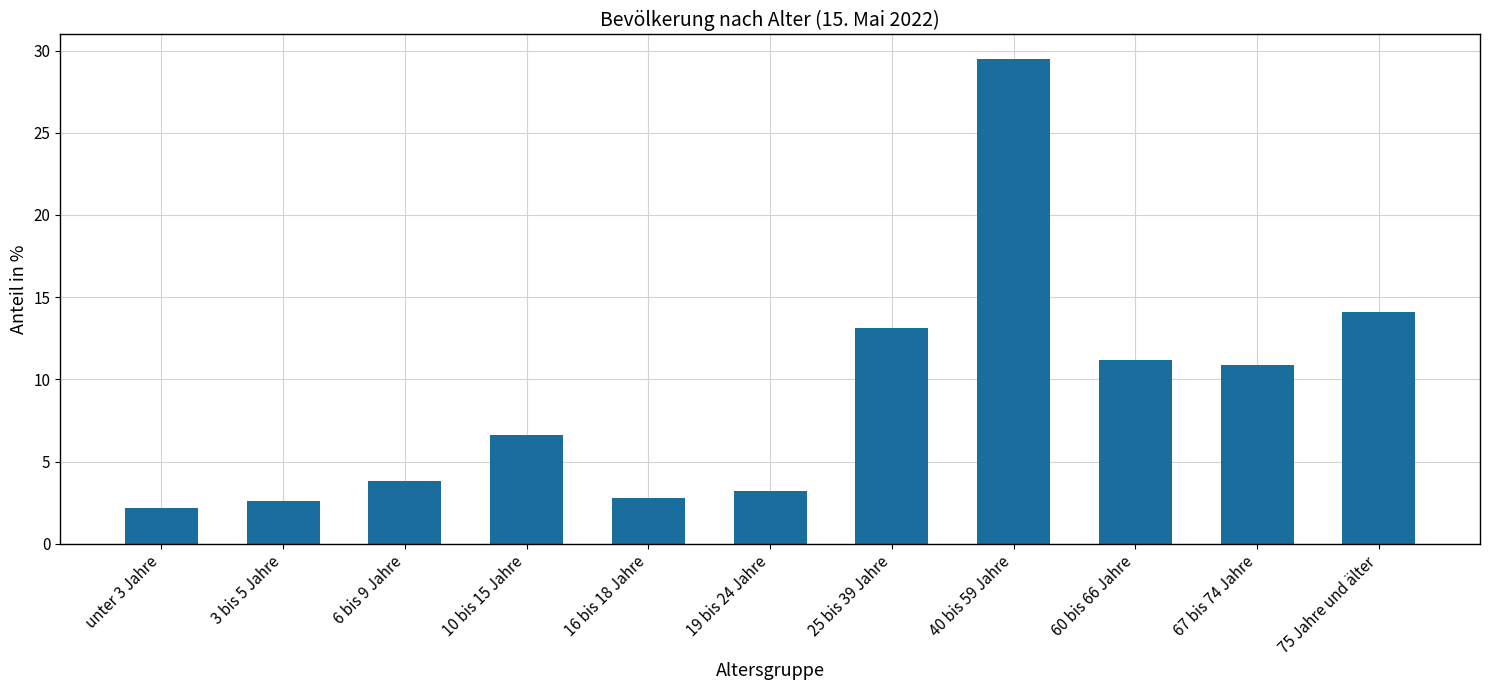

Count the number of values greater than 6.

6